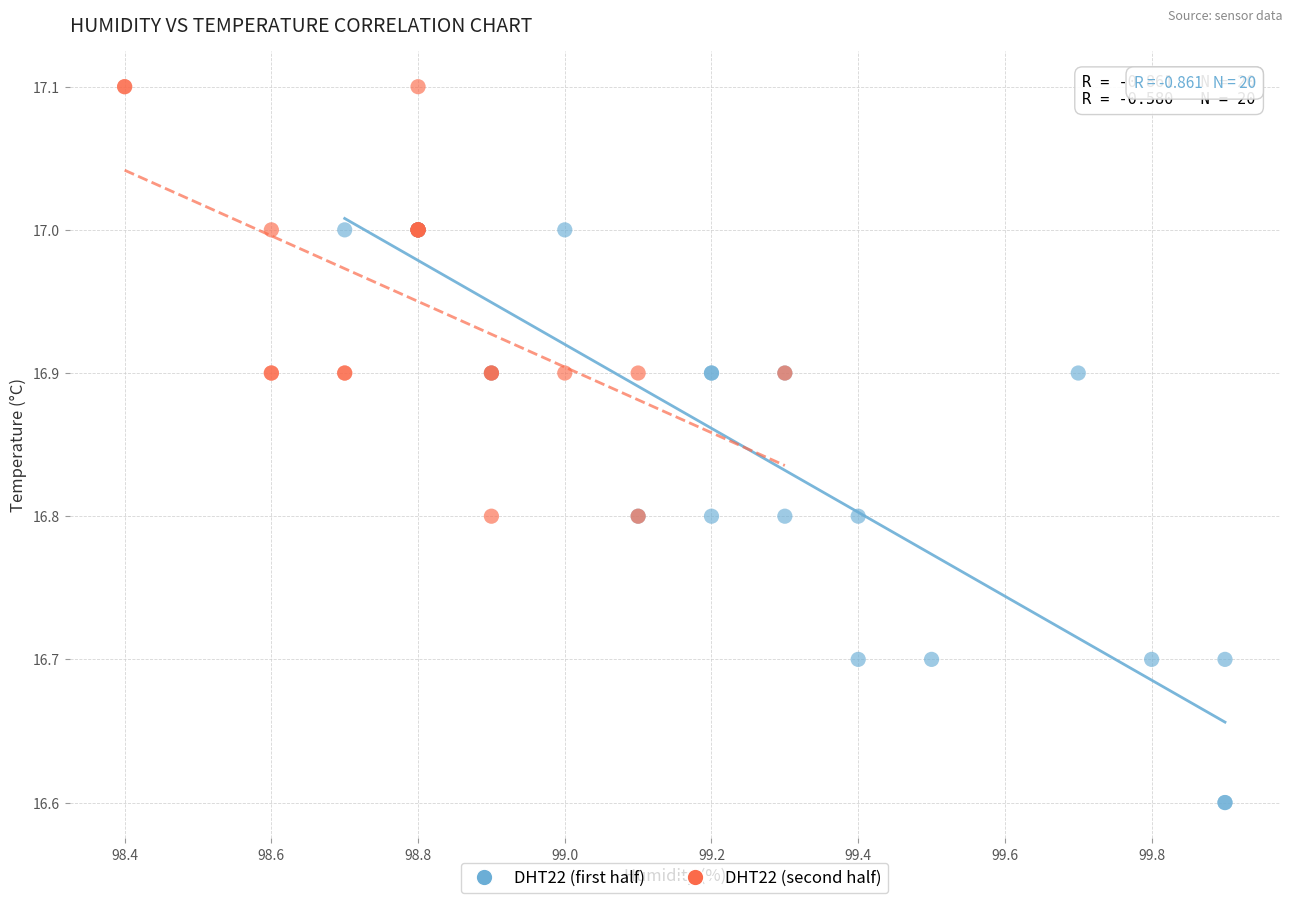

Which series has the widest spread of Y values?

DHT22 (first half)